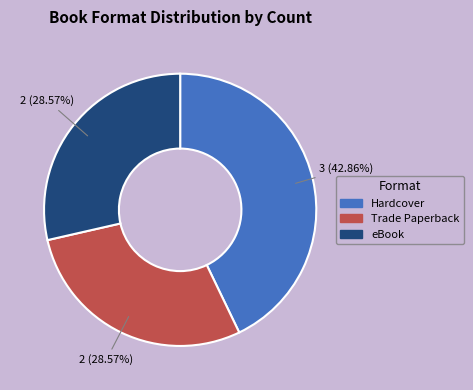

Is there any slice that represents more than half of the pie?

No